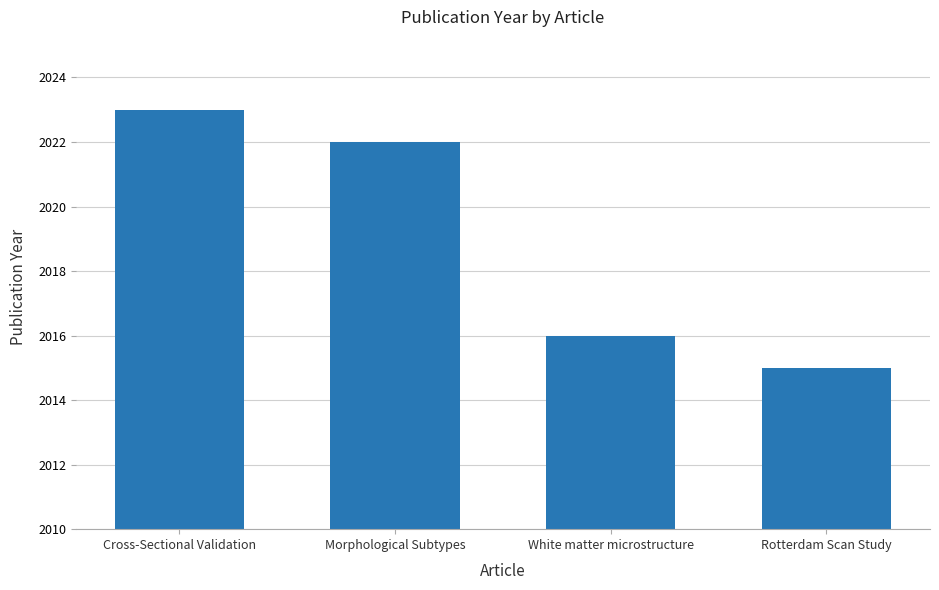

The value at Cross-Sectional Validation is 2023. True or false?

True